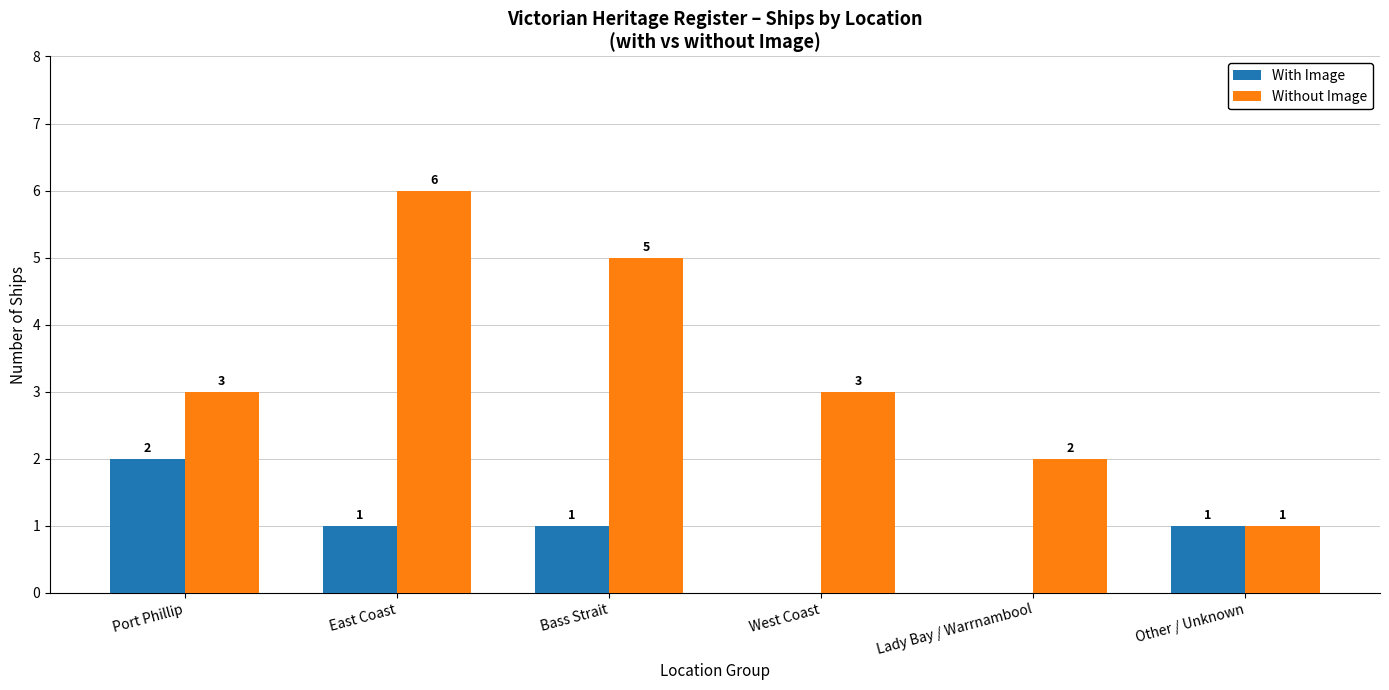

What is the maximum value shown in the chart?

6